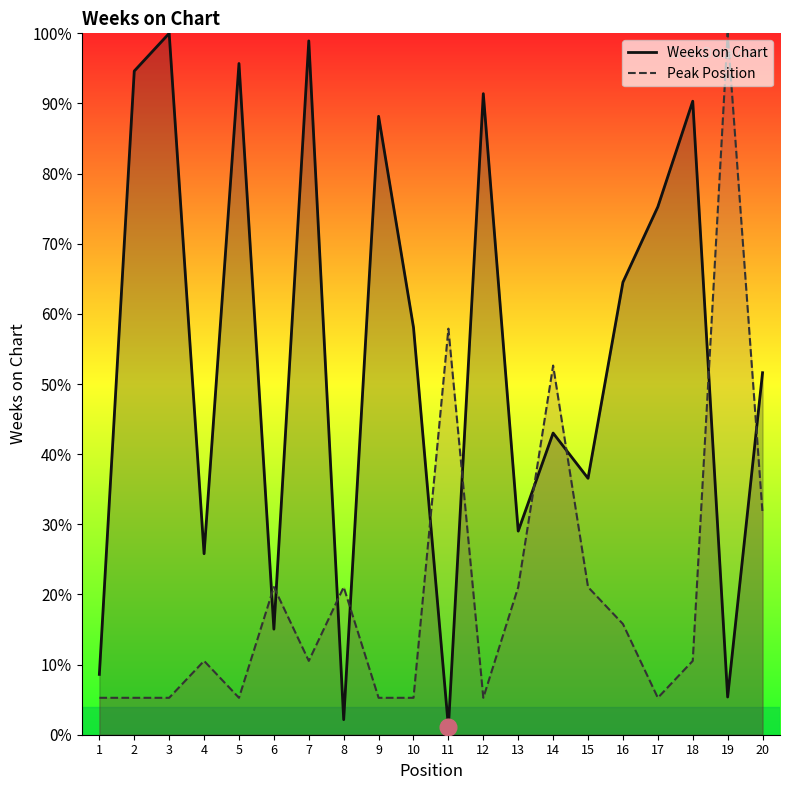

Which series has the largest total across all categories?

Weeks on Chart